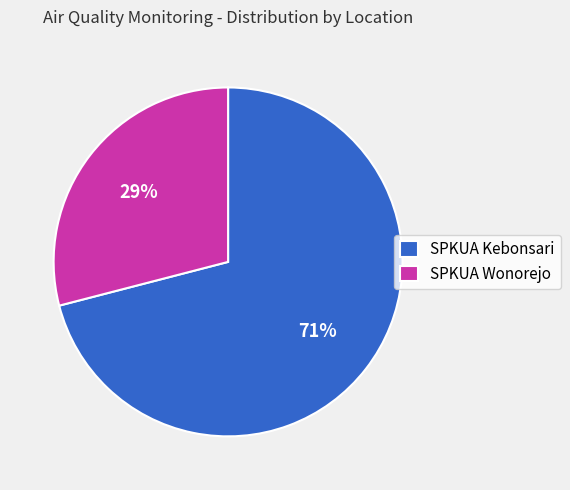

The SPKUA Kebonsari slice represents 71% of the pie. True or false?

True